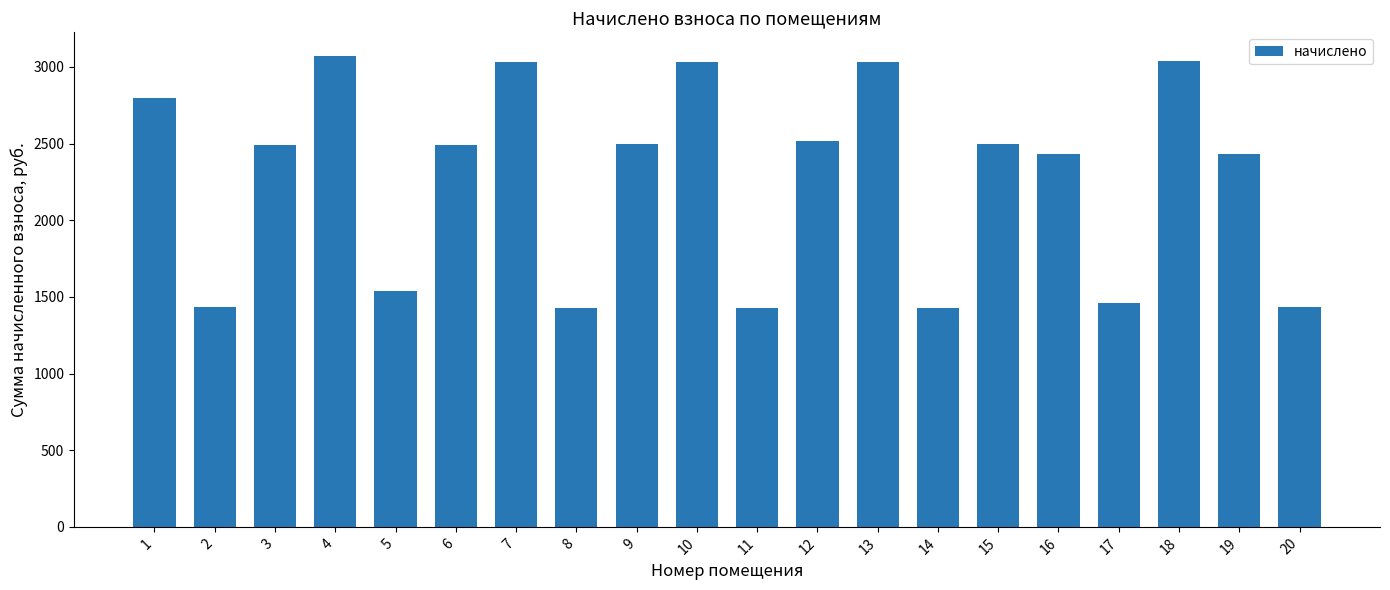

Which has a higher value, 2 or 7?

7